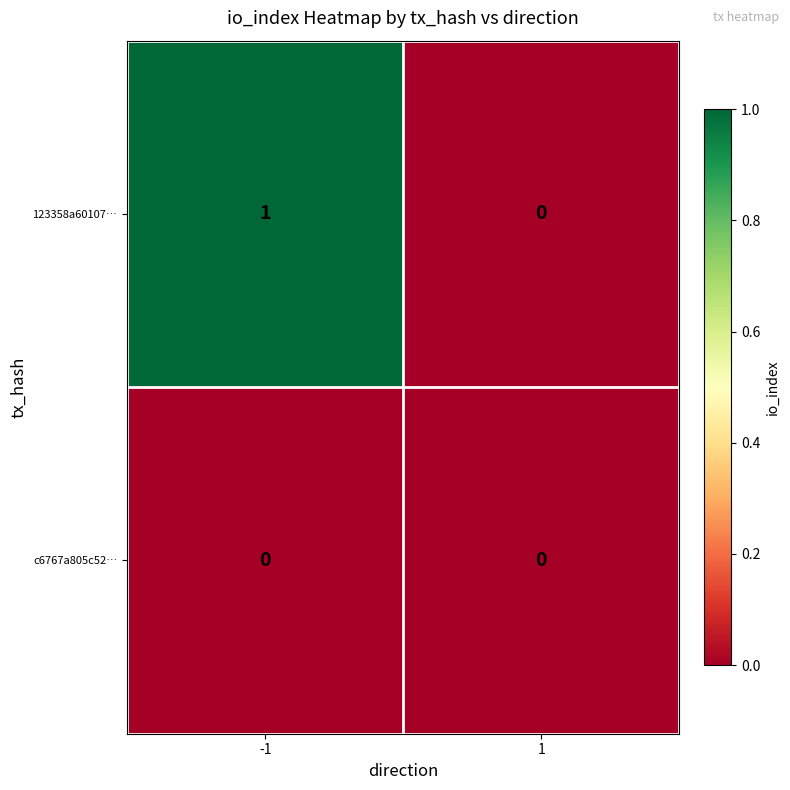

Reading left to right, list all the values displayed in this chart.

123358a60107…: 1	0
c6767a805c52…: 0	0